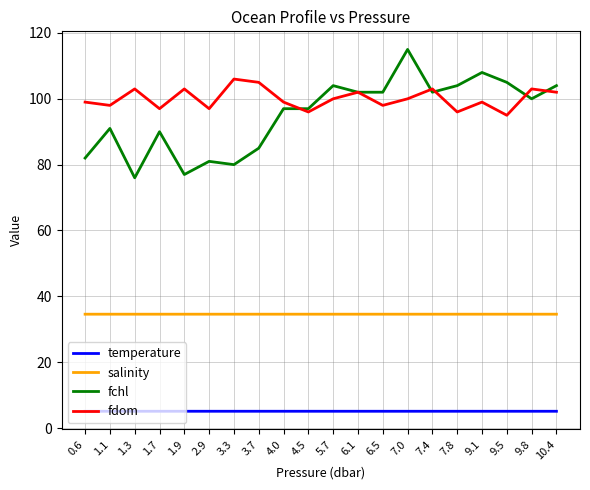

Between 2.9 and 5.7, which series saw the biggest shift?

fchl